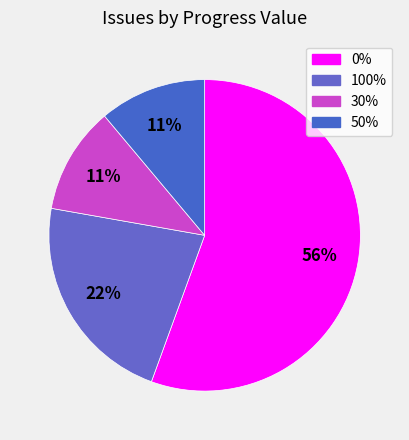

Count the number of slices in the pie.

4